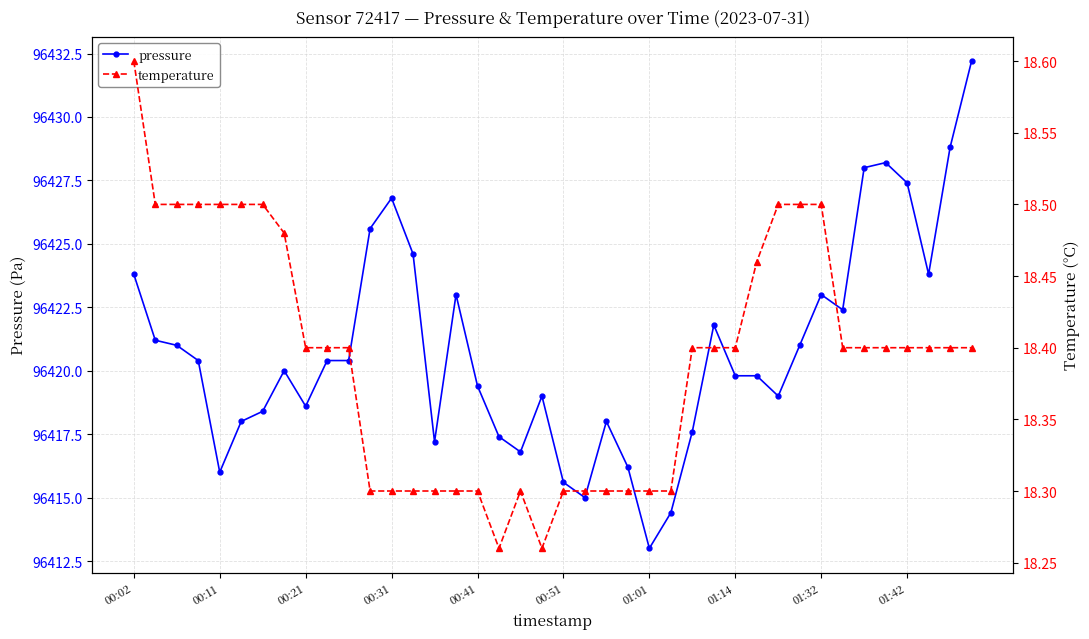

Which series has the widest spread of values?

pressure